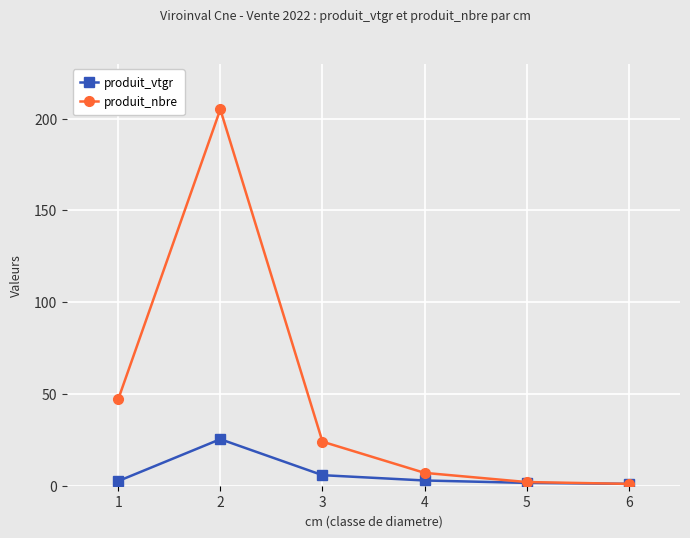

How many data points in produit_nbre are less than 24?

3